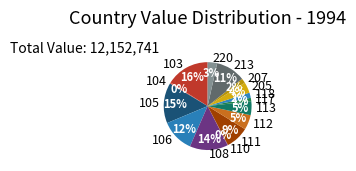

Which slice is the largest?

103